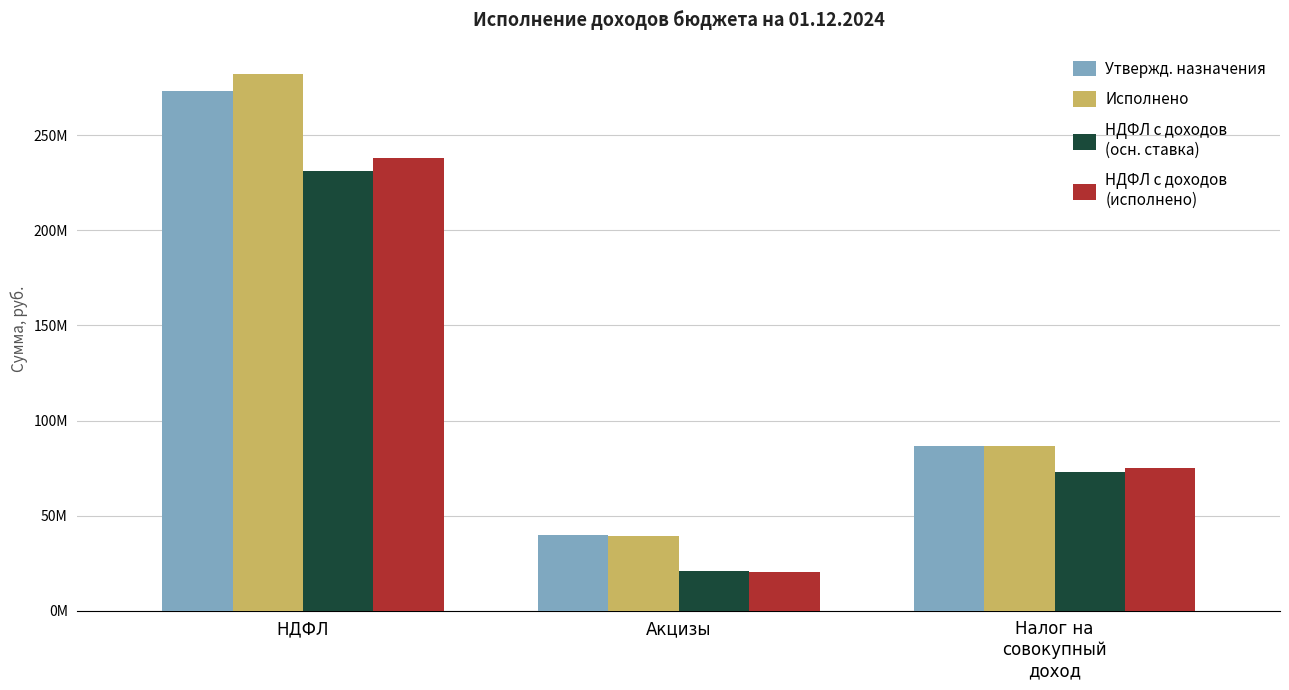

Reading left to right, extract all data points from this chart.

Утвержд. назначения: НДФЛ=273355330.0	Акцизы=40025213.7	Налог на
совокупный
доход=86429706.1
Исполнено: НДФЛ=282395613.6	Акцизы=39315324.3	Налог на
совокупный
доход=86760921.3
НДФЛ с доходов
(осн. ставка): НДФЛ=230958660.0	Акцизы=20874812.6	Налог на
совокупный
доход=73068210.0
НДФЛ с доходов
(исполнено): НДФЛ=238064262.3	Акцизы=20371696.8	Налог на
совокупный
доход=74934051.3